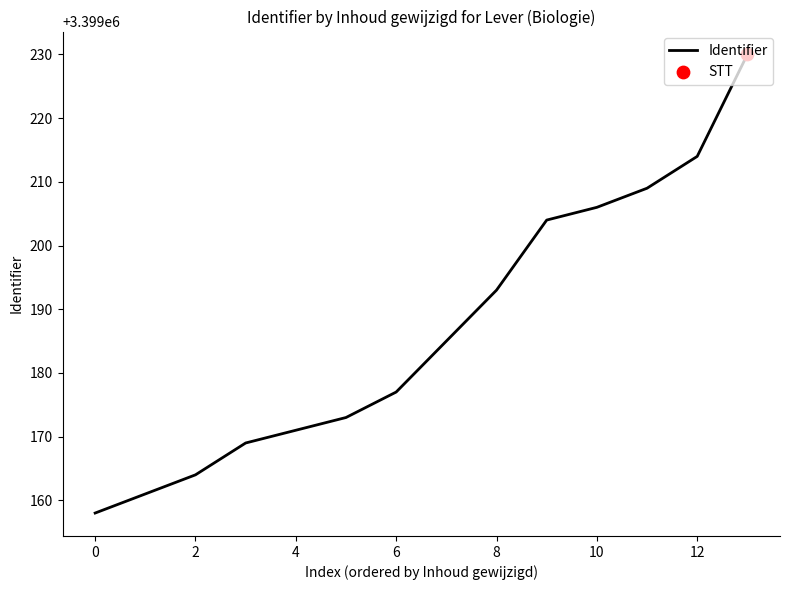

What is the maximum value shown in the chart?

3399230